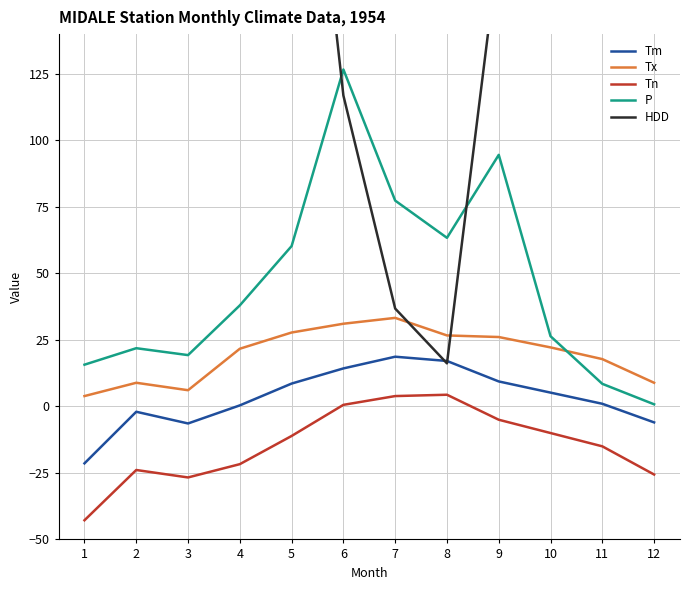

Is this an area chart (filled region under the line)?

No